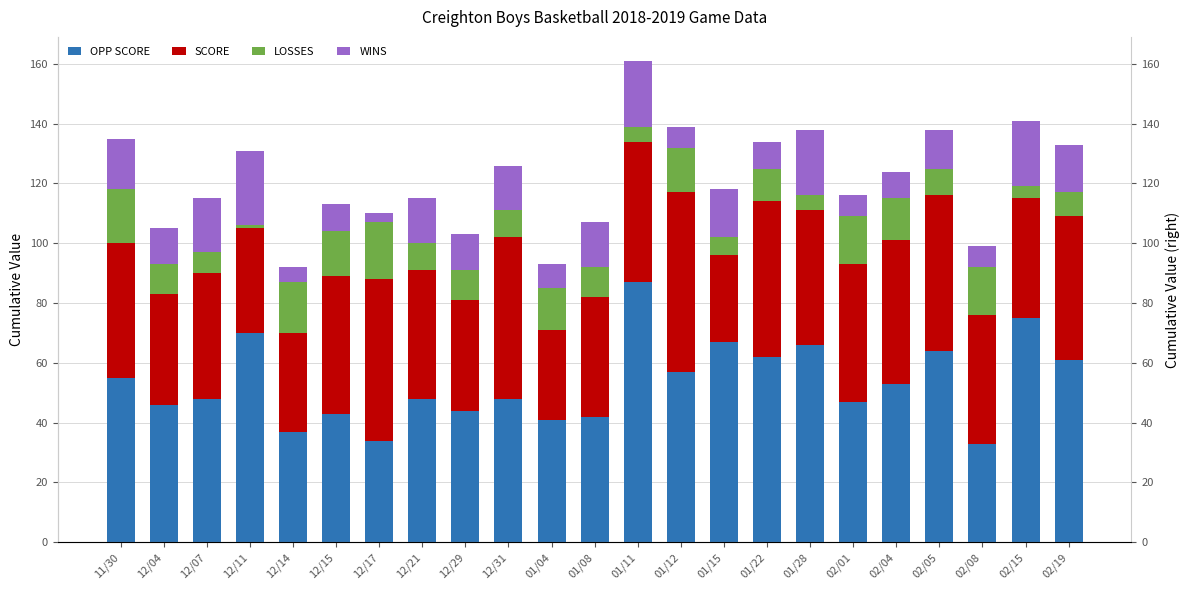

Is the value of LOSSES at 02/19 greater than the value of WINS at 01/12?

Yes